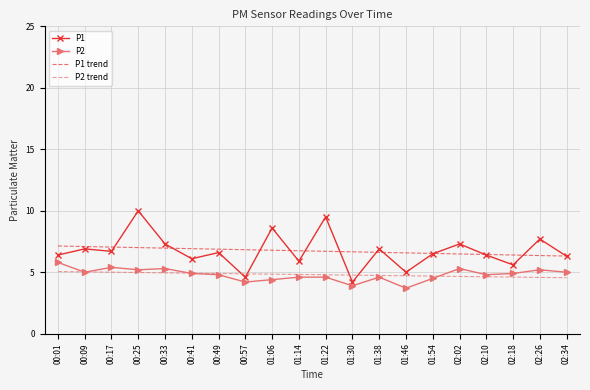

At how many categories does at least one series exceed 9?

2